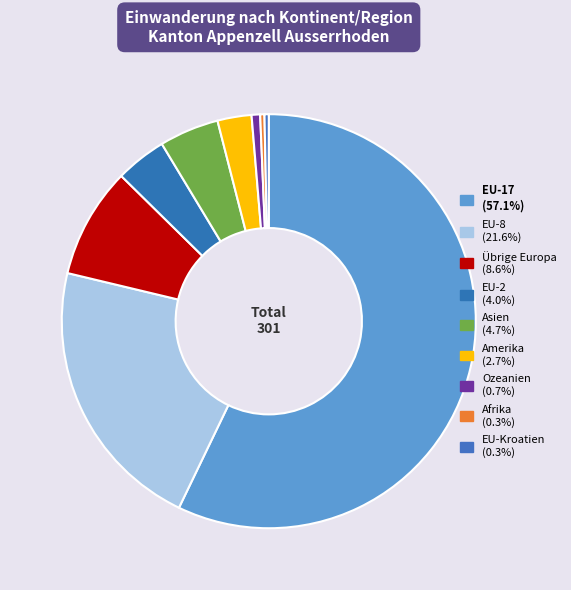

Count the number of slices in the pie.

9